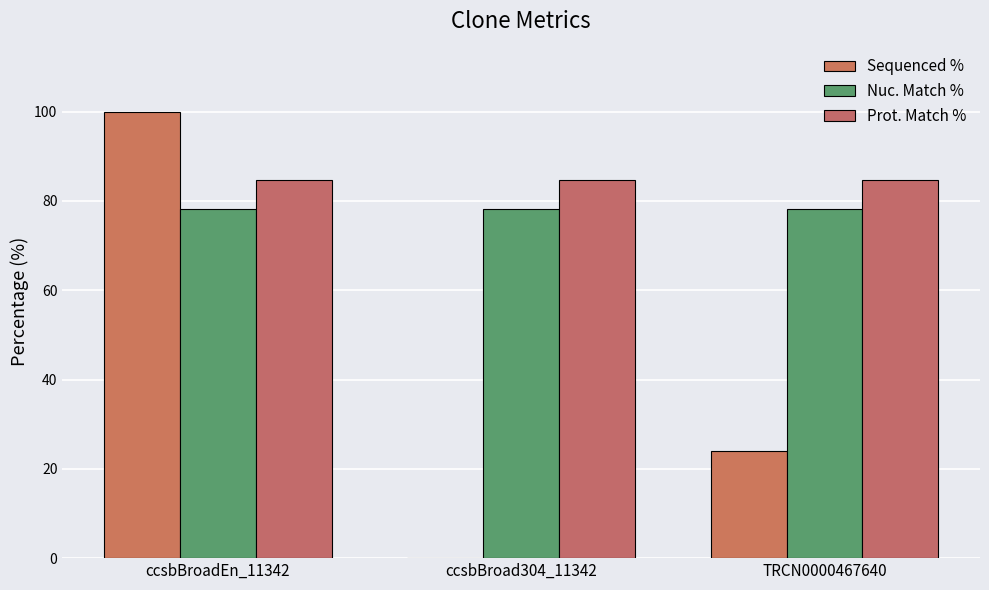

What is the sum of all Nuc. Match % values?

234.3